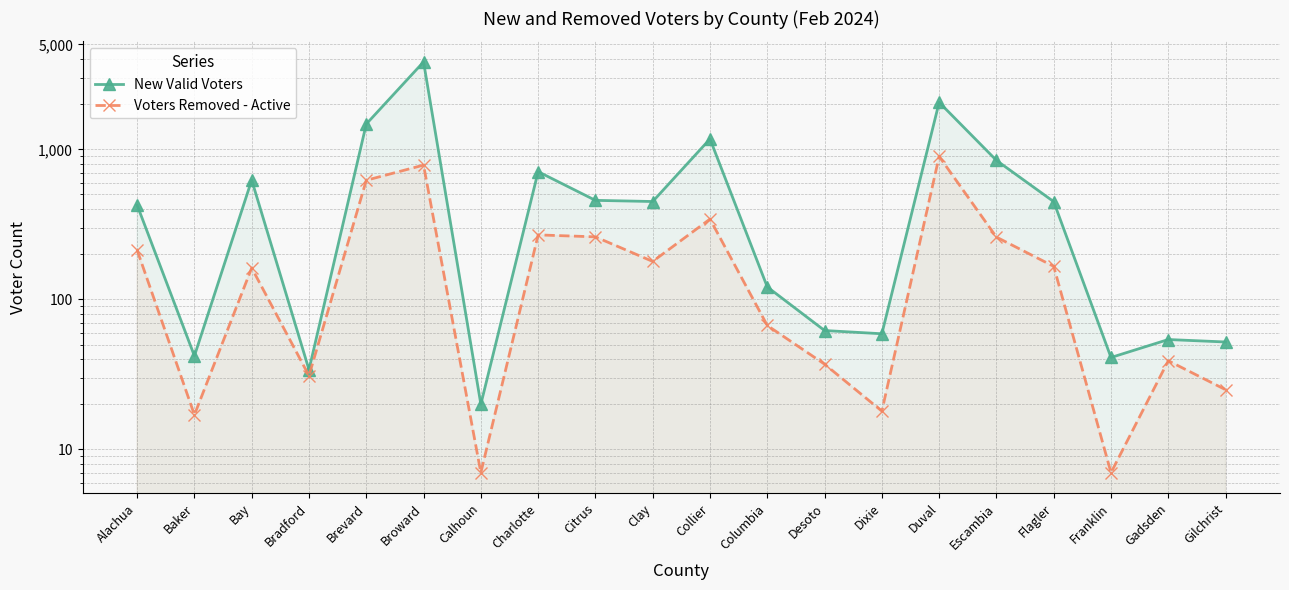

Is the value of Voters Removed - Active at Collier greater than the value of New Valid Voters at Columbia?

Yes